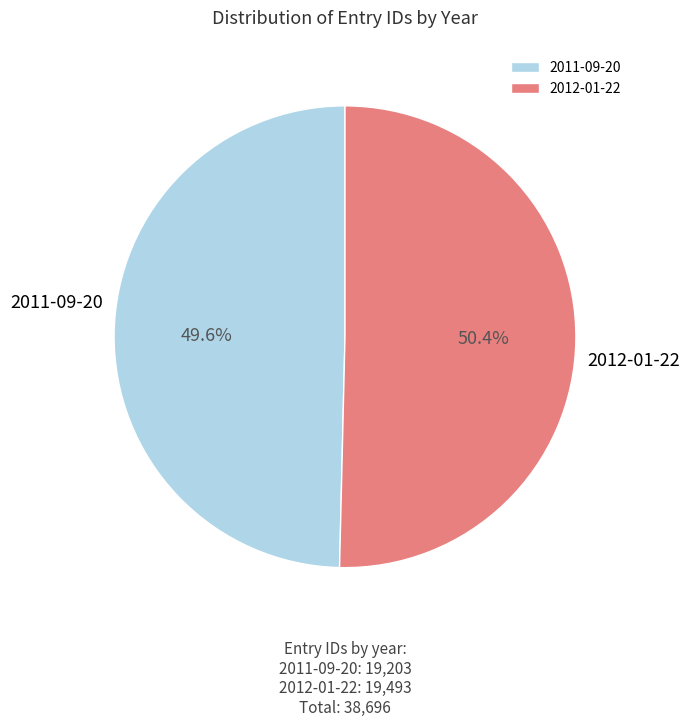

Which slice is the largest?

2012